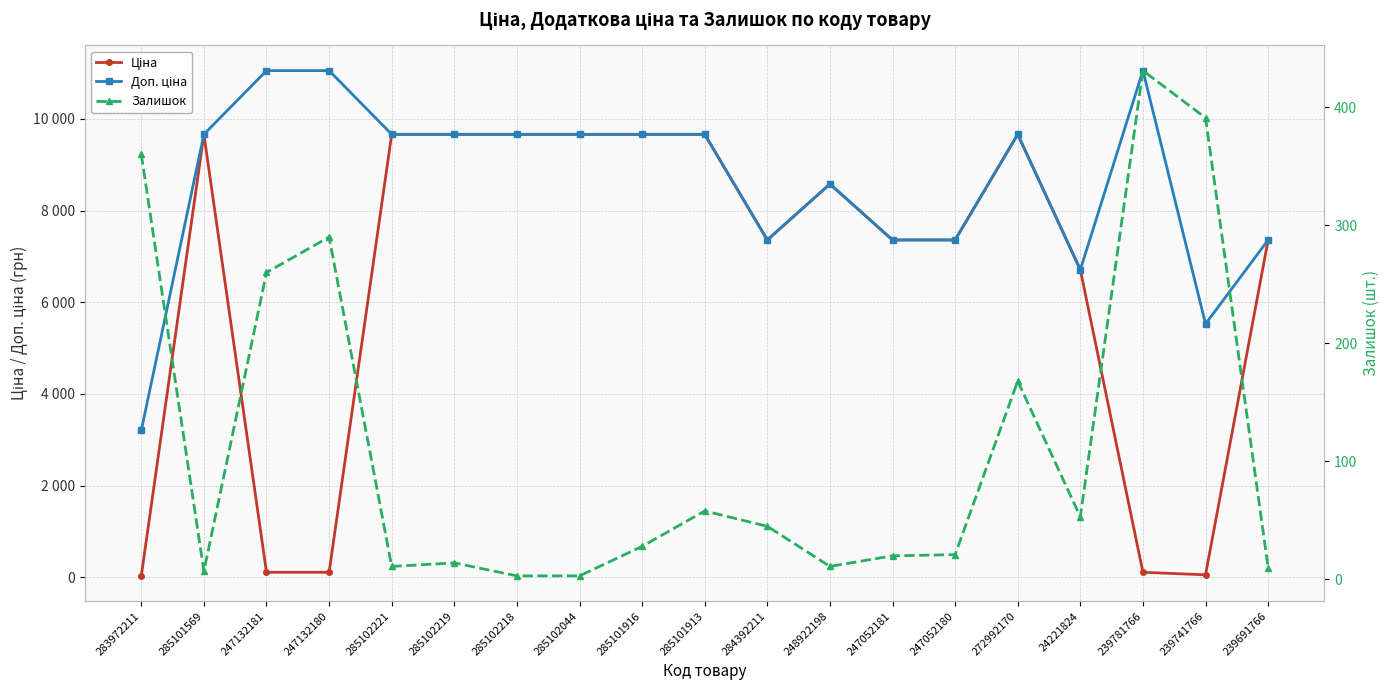

True or false: Ціна and Доп. ціна cross at least once.

False